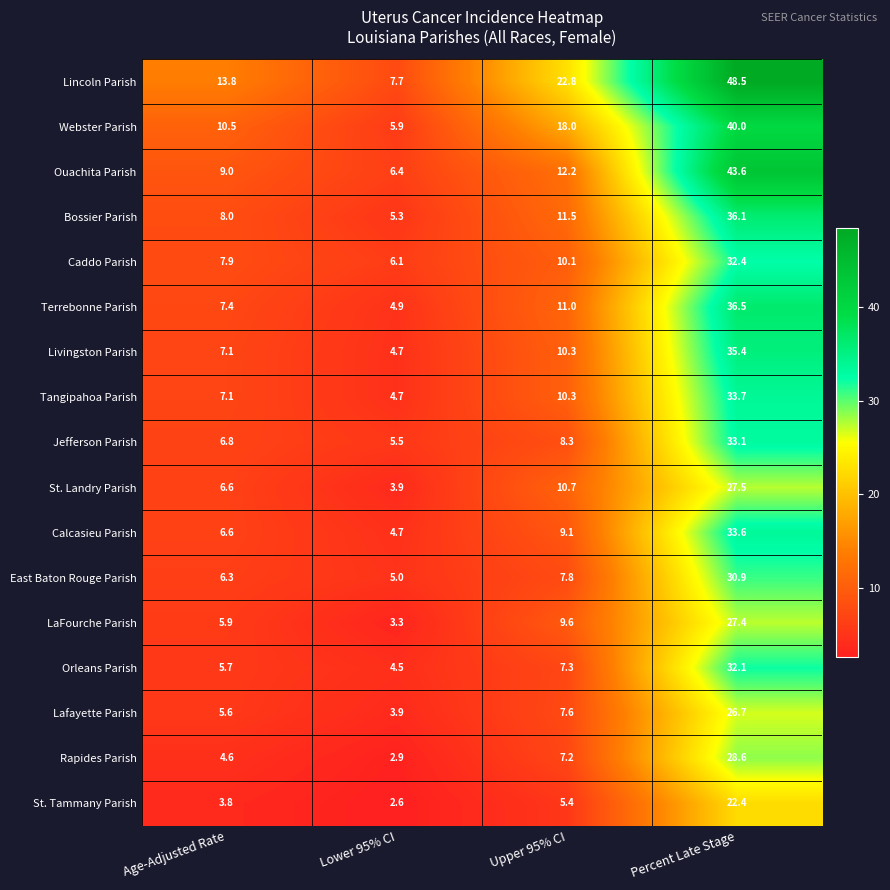

What is the difference between the second highest and minimum values in the Lincoln Parish series?

15.1